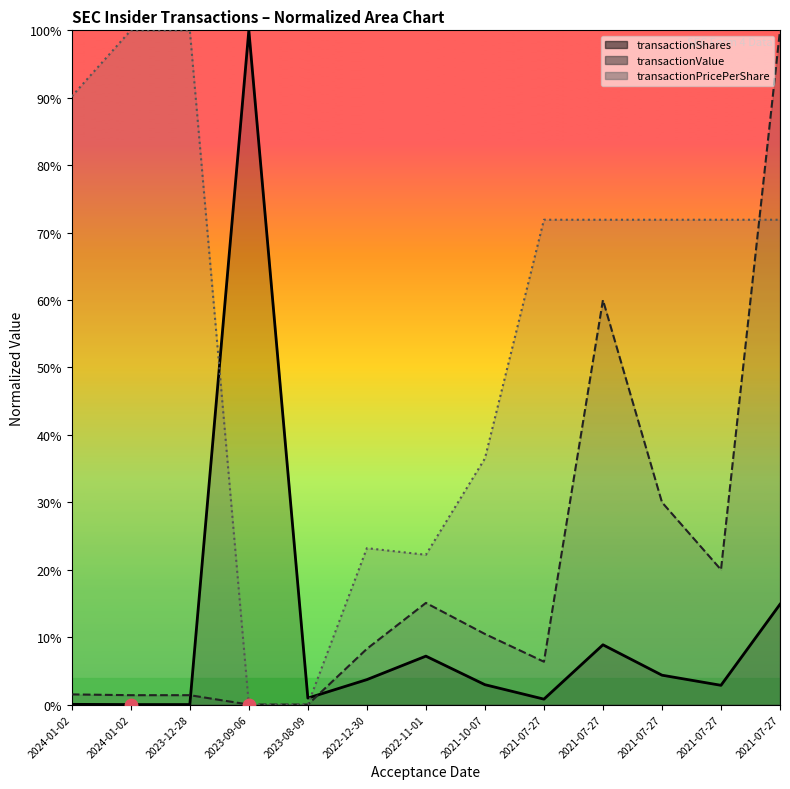

Which series contains the highest Y value?

transactionShares